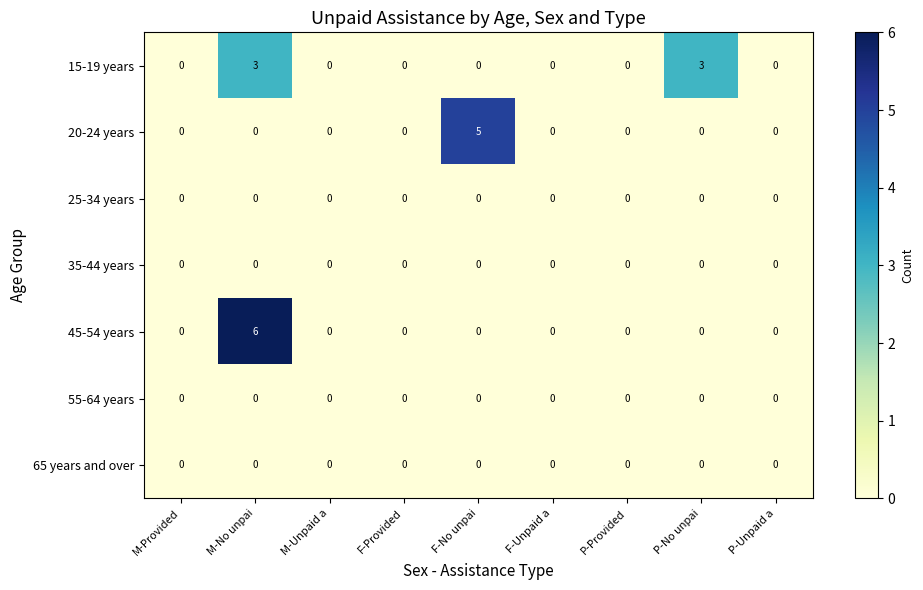

How many categories are shown in the chart?

9